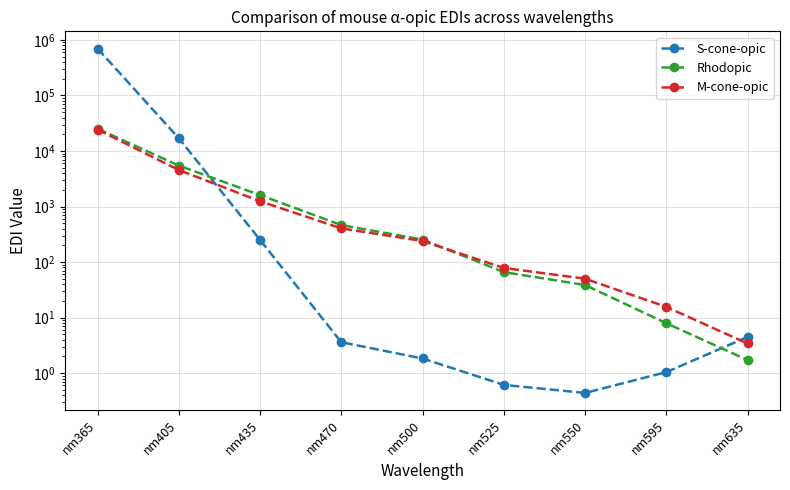

What is the total value across all series at nm435?

3101.3